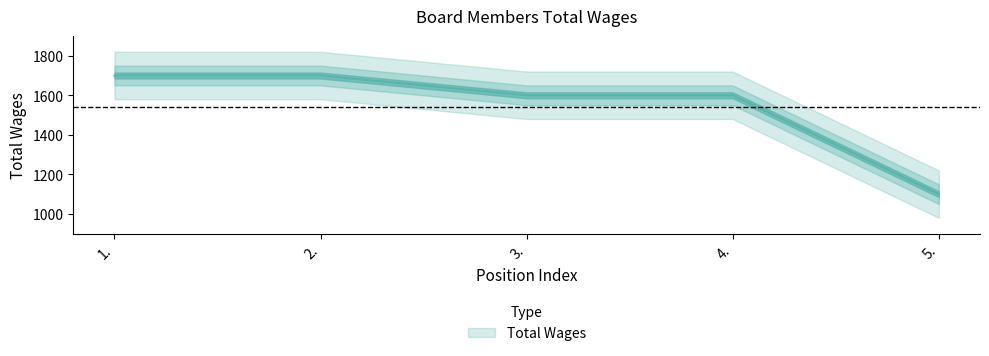

What position from the right is 4.?

2